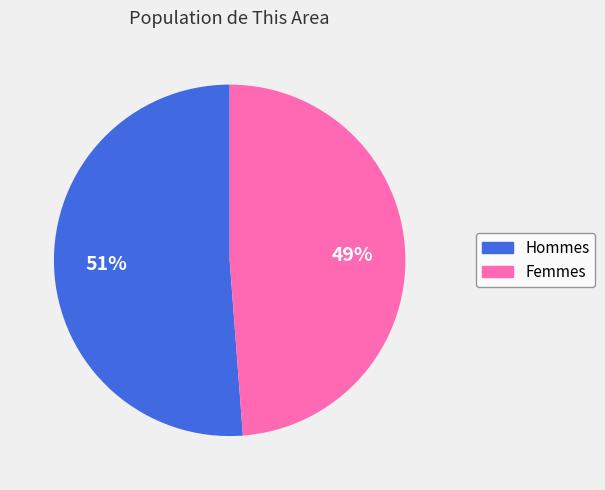

To the nearest percent, what is the average slice percentage?

50%